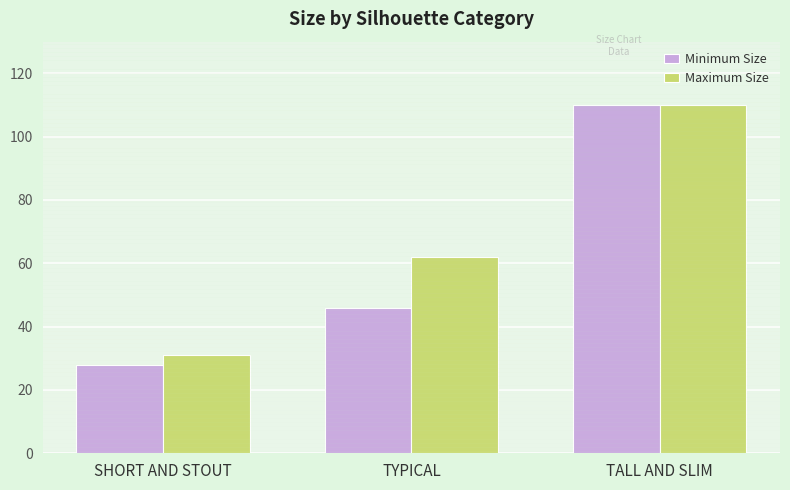

What is the label of the 1st bar from the left?

SHORT AND STOUT